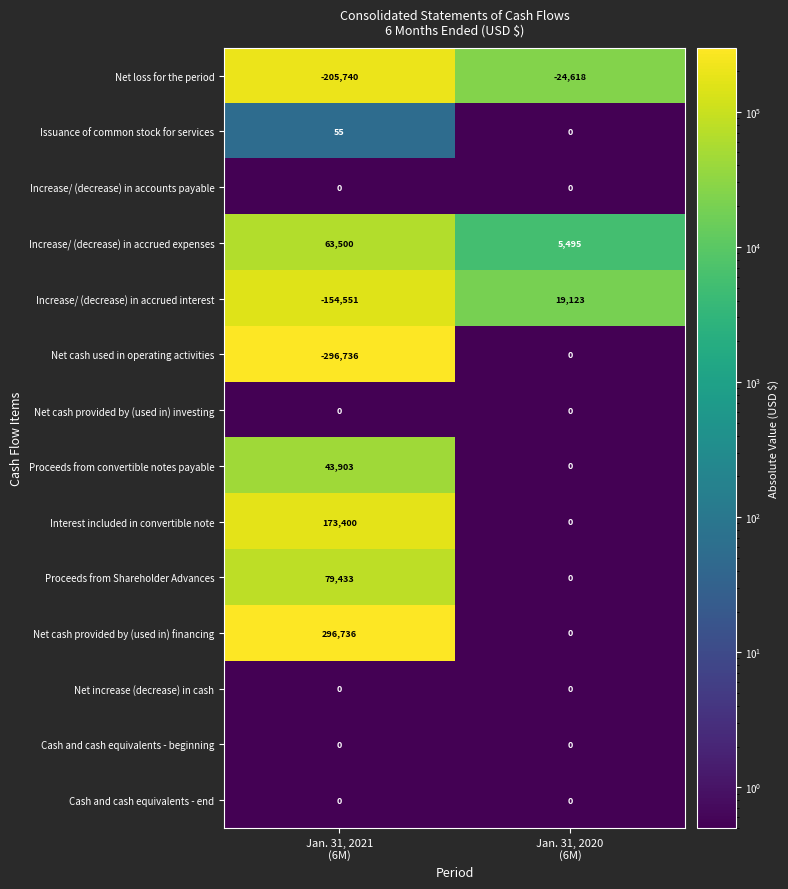

What is the lowest value of the Net cash used in operating activities series?

-296736